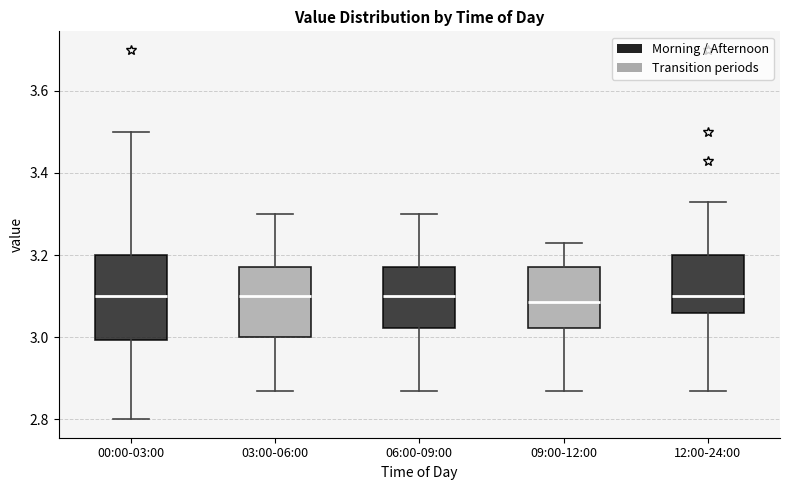

Reading left to right, read every box against the y-axis: the position of its median line, the range the box covers, and the ends of its whiskers. The values are not printed on the chart, so give them approximately, as read against the axis.

00:00-03:00: median 3.10, box 3.00 to 3.20, whiskers 2.80 to 3.50
03:00-06:00: median 3.10, box 3.00 to 3.18, whiskers 2.88 to 3.30
06:00-09:00: median 3.10, box 3.02 to 3.18, whiskers 2.88 to 3.30
09:00-12:00: median 3.08, box 3.02 to 3.18, whiskers 2.88 to 3.24
12:00-24:00: median 3.10, box 3.06 to 3.20, whiskers 2.88 to 3.34